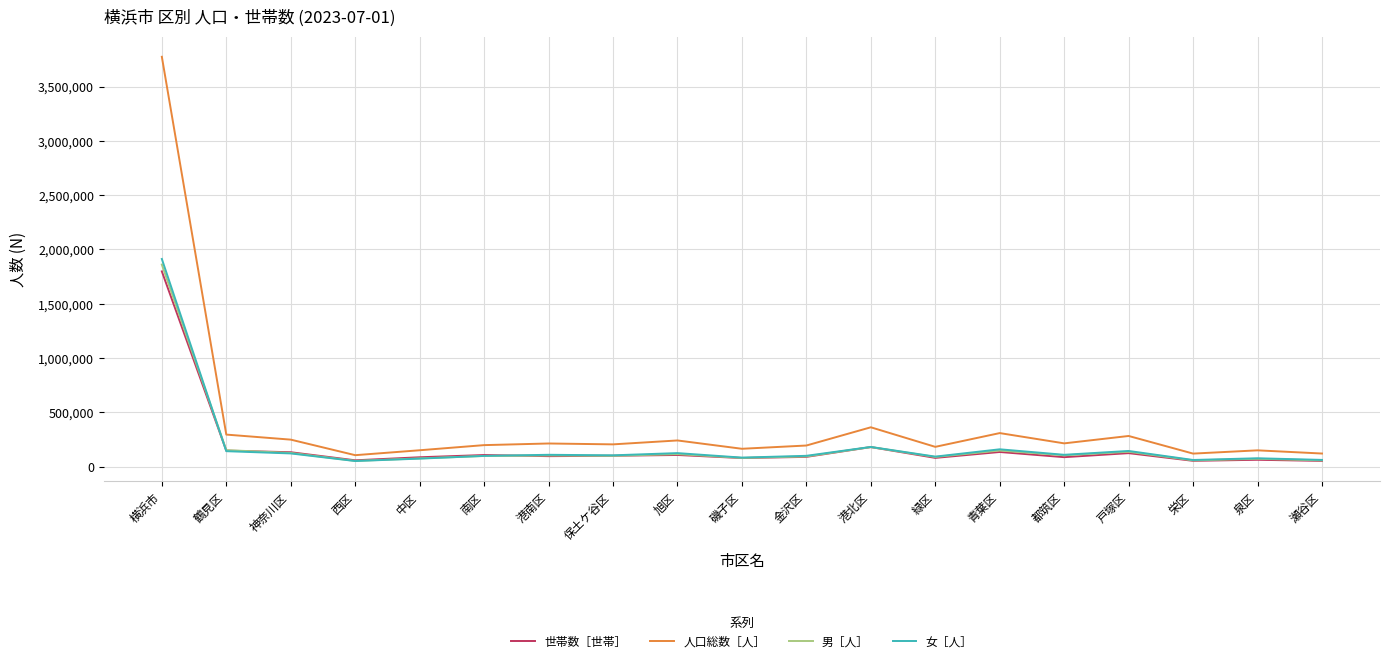

Is it true that 女［人］ equals 2528016 at 横浜市?

False